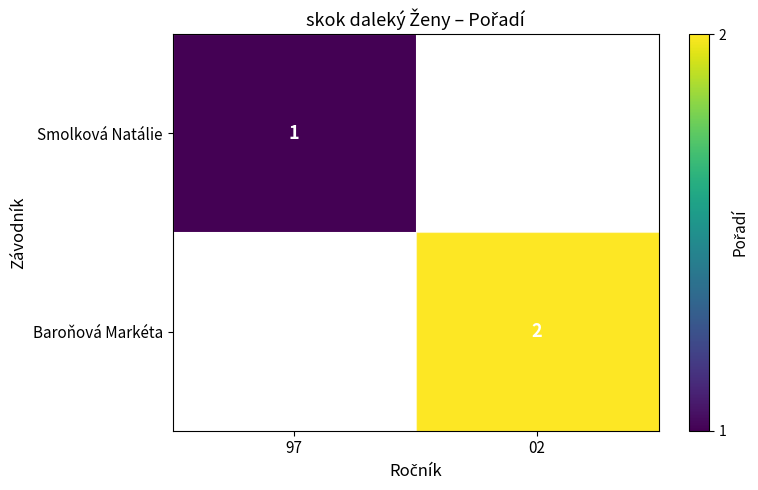

True or false: Smolková Natálie has a value of 1.0 at 97.

True